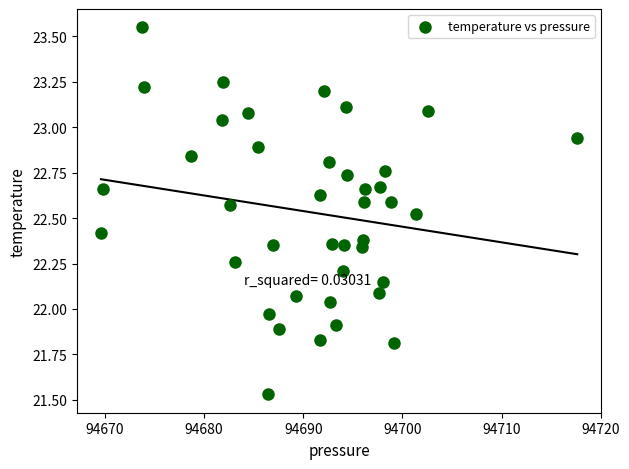

What is the range of X values (max minus min)?

48.0